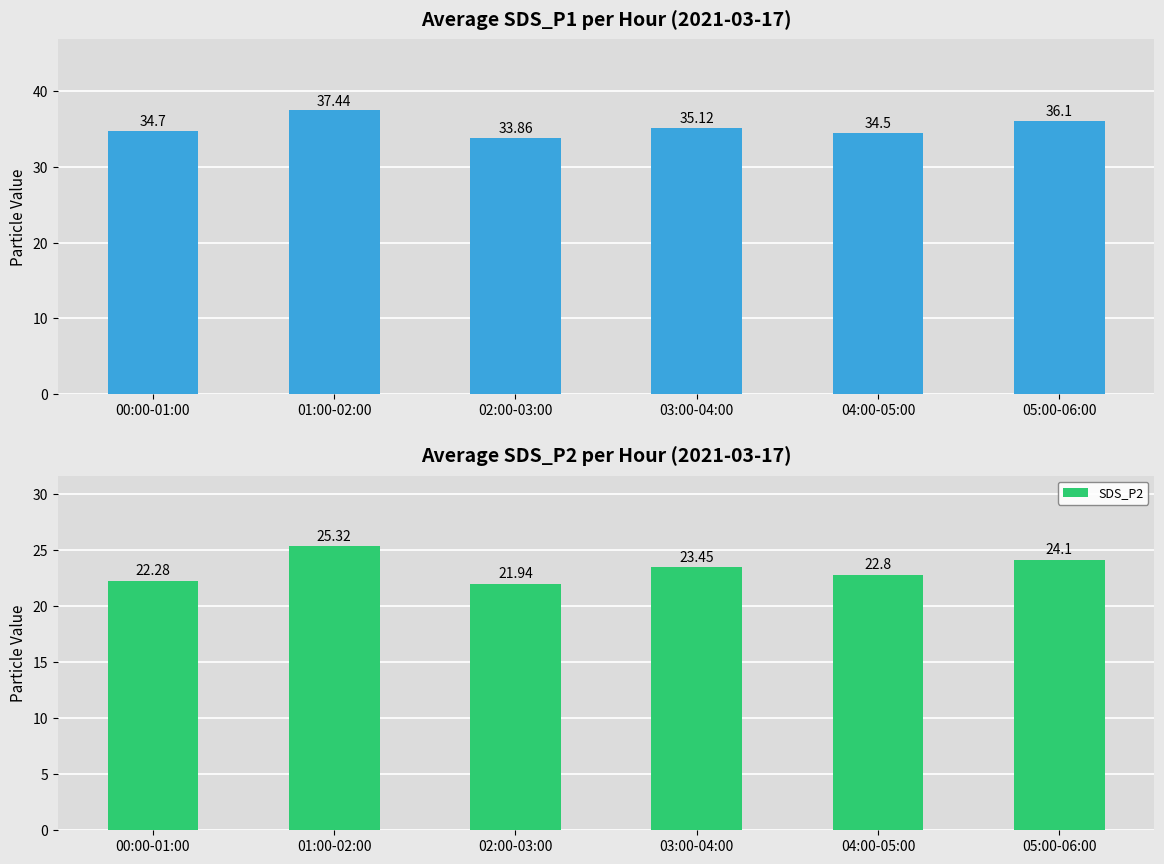

What is the difference between the maximum and second lowest values in the SDS_P2 series?

3.0